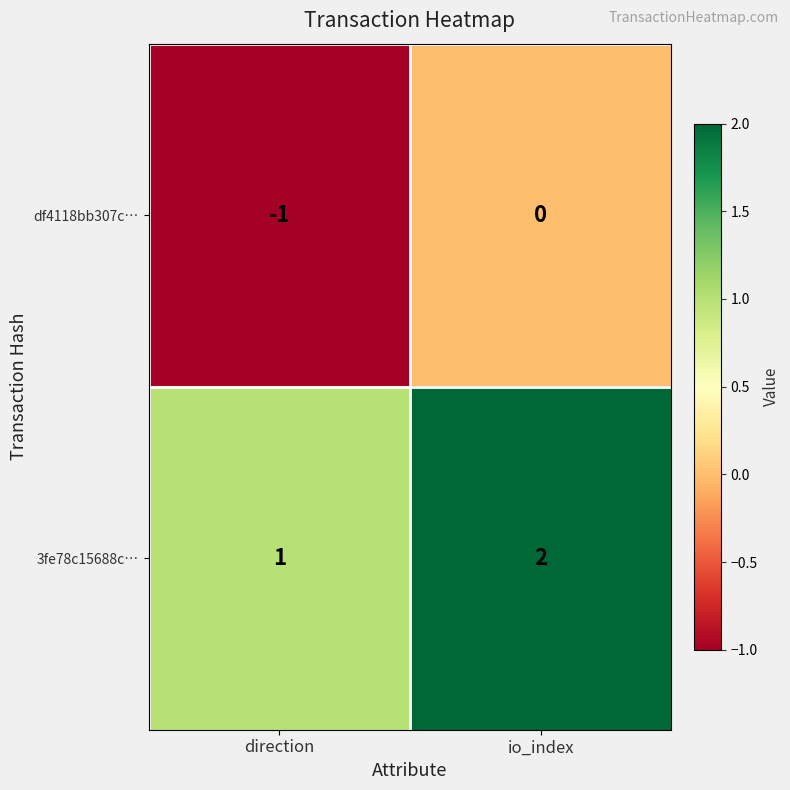

At which category is the sum across all series the highest?

io_index